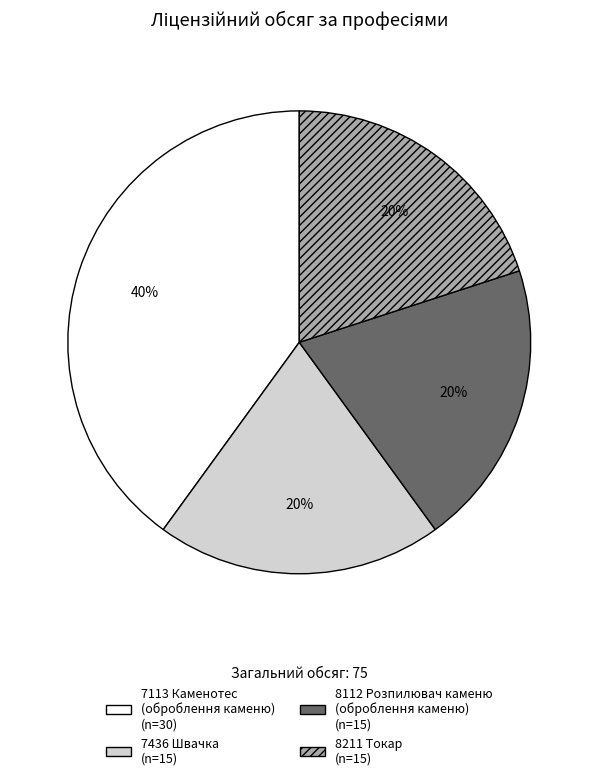

To the nearest percent, what portion does 7113 Каменотес (оброблення каменю) represent?

40%